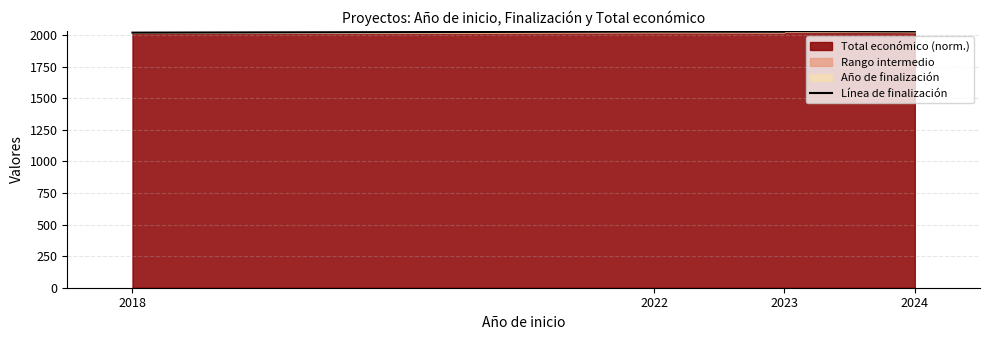

How many data points are above 2028?

2